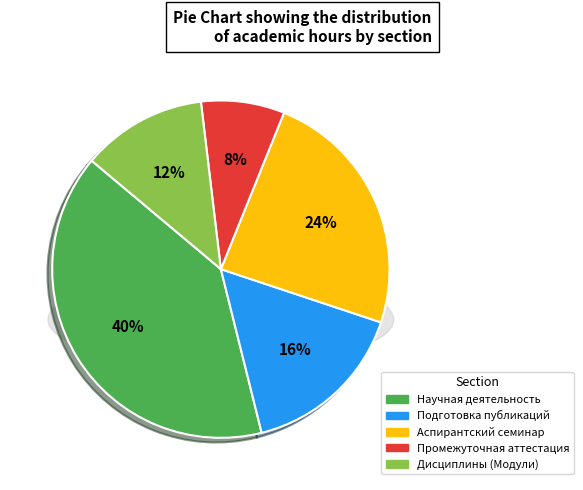

What percentage is the Промежуточная аттестация slice, to the nearest percent?

8%